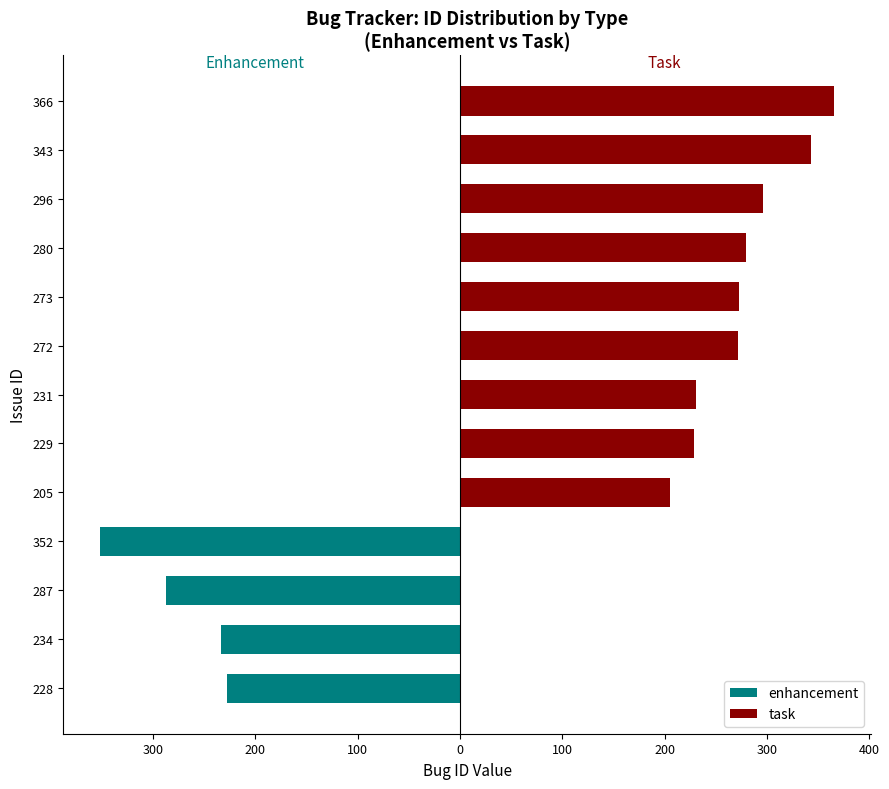

What is the sum of all enhancement values?

-1101